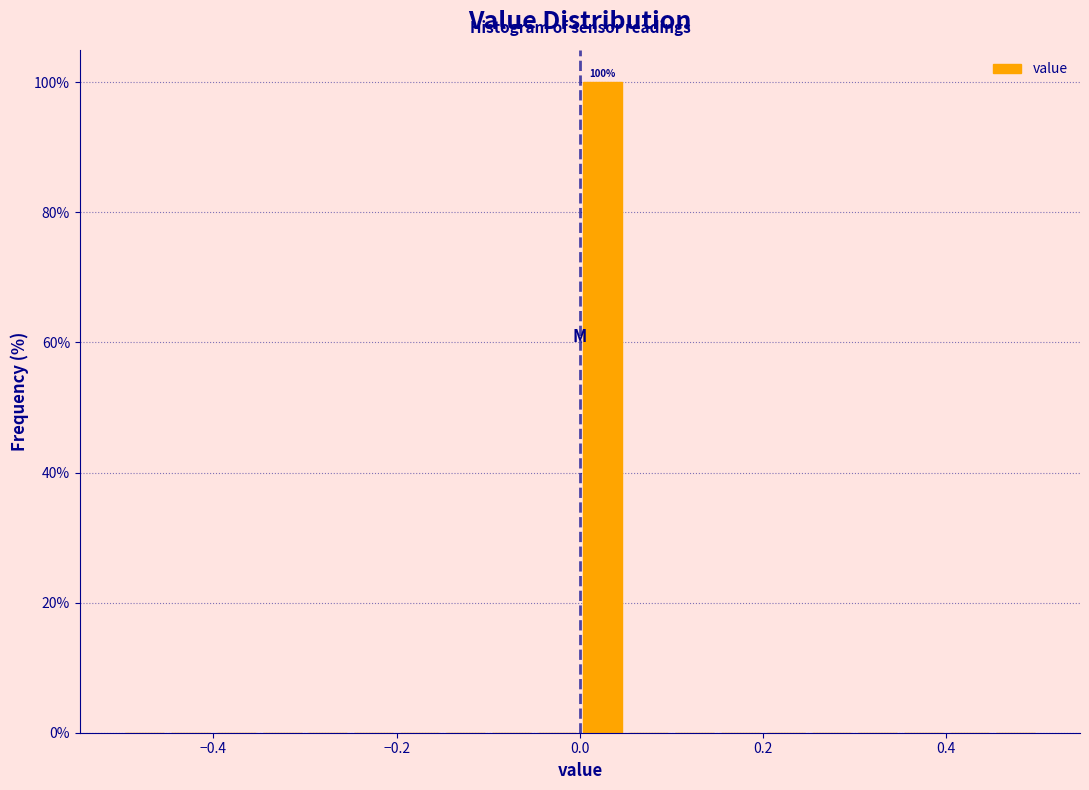

Read against the x-axis, roughly where is the centre of the tallest bar?

0.02